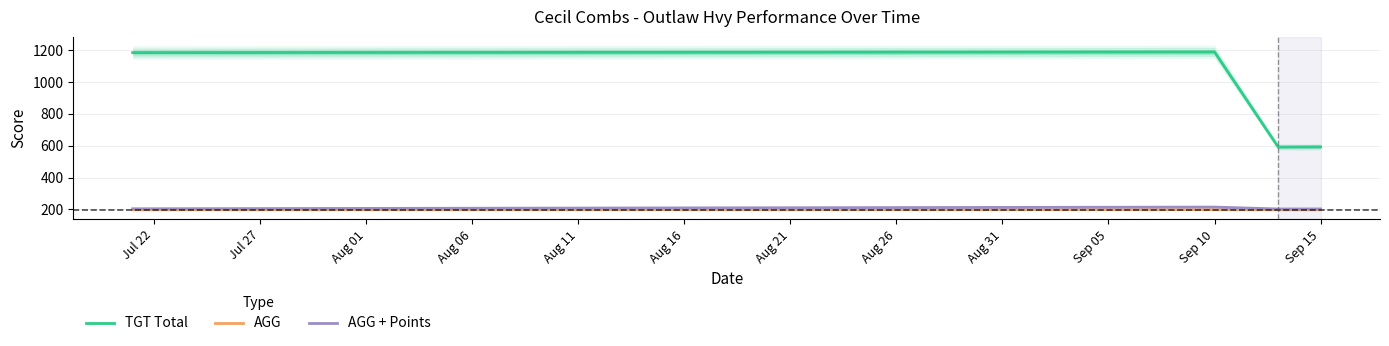

True or false: AGG + Points and TGT Total intersect in this chart.

False